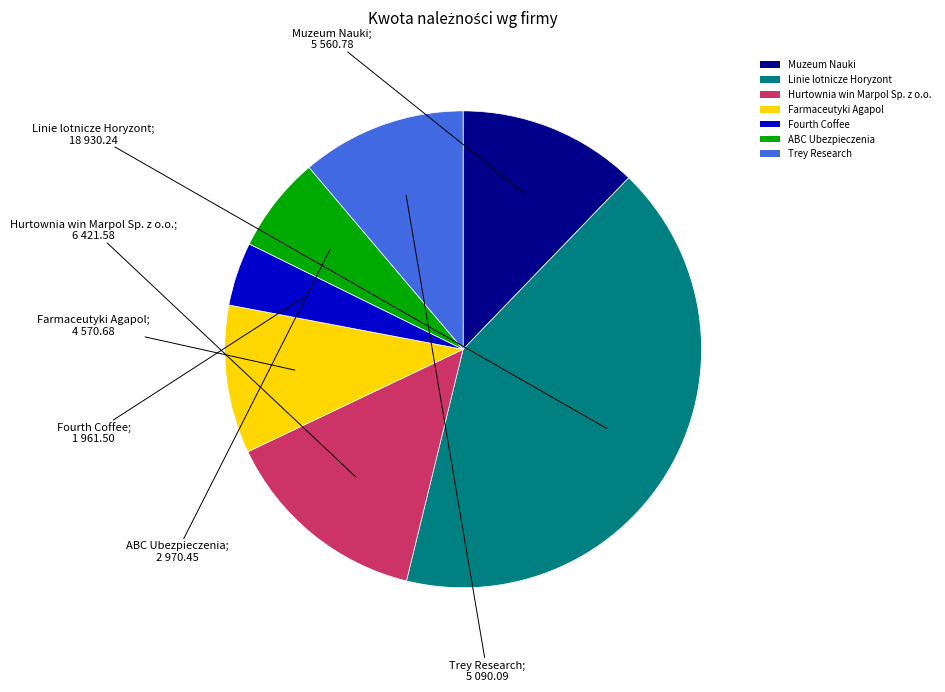

Which has a higher value, Fourth Coffee or Hurtownia win Marpol Sp. z o.o.?

Hurtownia win Marpol Sp. z o.o.